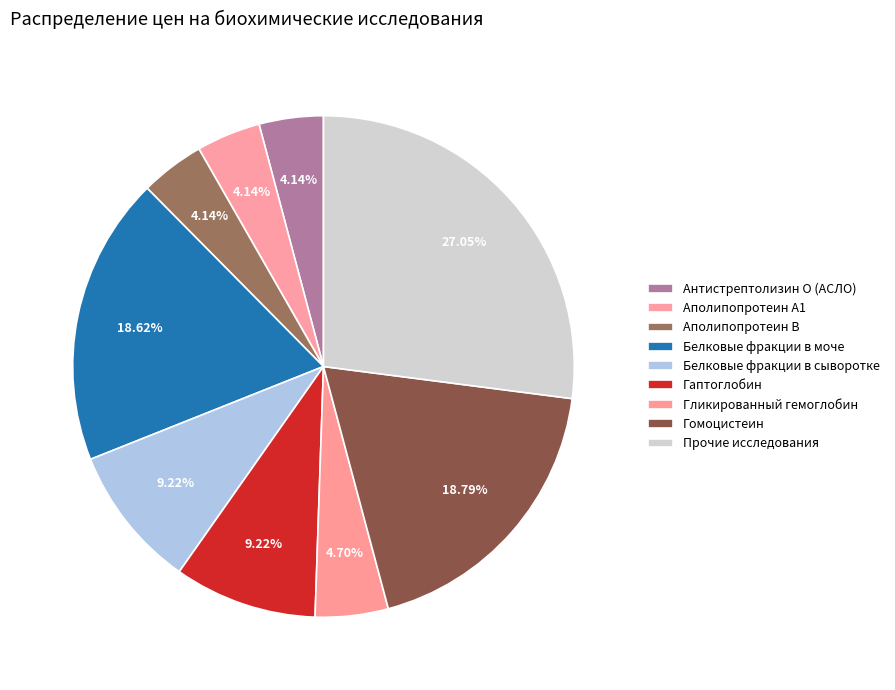

How many slices are in this pie chart?

9